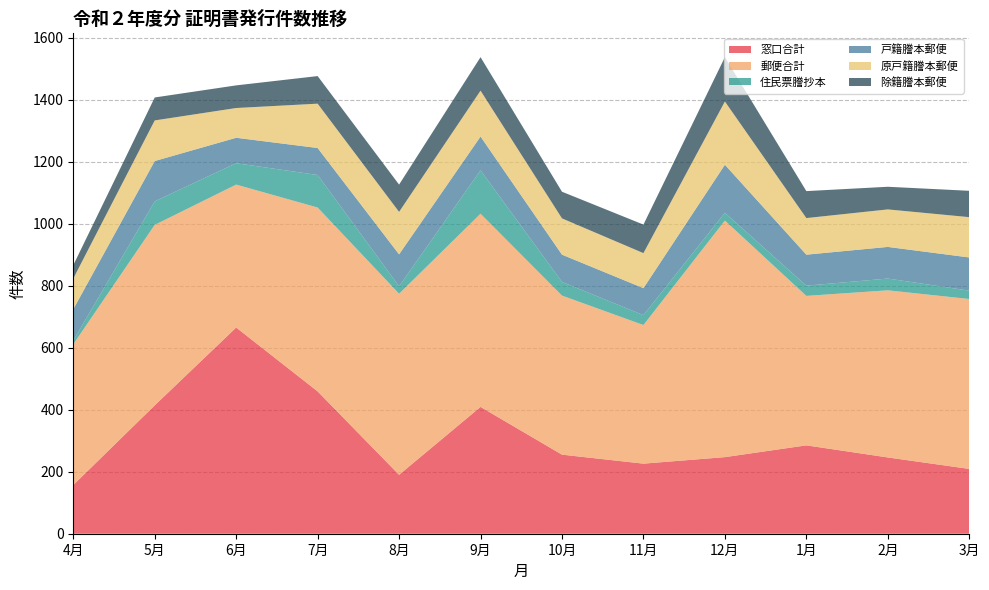

Reading left to right, extract all data points from this chart.

窓口合計: 4月=157	5月=414	6月=665	7月=459	8月=190	9月=409	10月=255	11月=226	12月=247	1月=285	2月=246	3月=209
郵便合計: 4月=454	5月=582	6月=461	7月=593	8月=584	9月=623	10月=513	11月=447	12月=763	1月=482	2月=539	3月=548
住民票謄抄本: 4月=12	5月=76	6月=69	7月=105	8月=24	9月=140	10月=44	11月=32	12月=25	1月=33	2月=38	3月=27
戸籍謄本郵便: 4月=101	5月=130	6月=82	7月=87	8月=103	9月=109	10月=88	11月=87	12月=155	1月=100	2月=102	3月=107
原戸籍謄本郵便: 4月=99	5月=131	6月=96	7月=143	8月=137	9月=148	10月=117	11月=113	12月=204	1月=118	2月=121	3月=130
除籍謄本郵便: 4月=43	5月=74	6月=73	7月=89	8月=88	9月=108	10月=86	11月=92	12月=143	1月=87	2月=73	3月=85